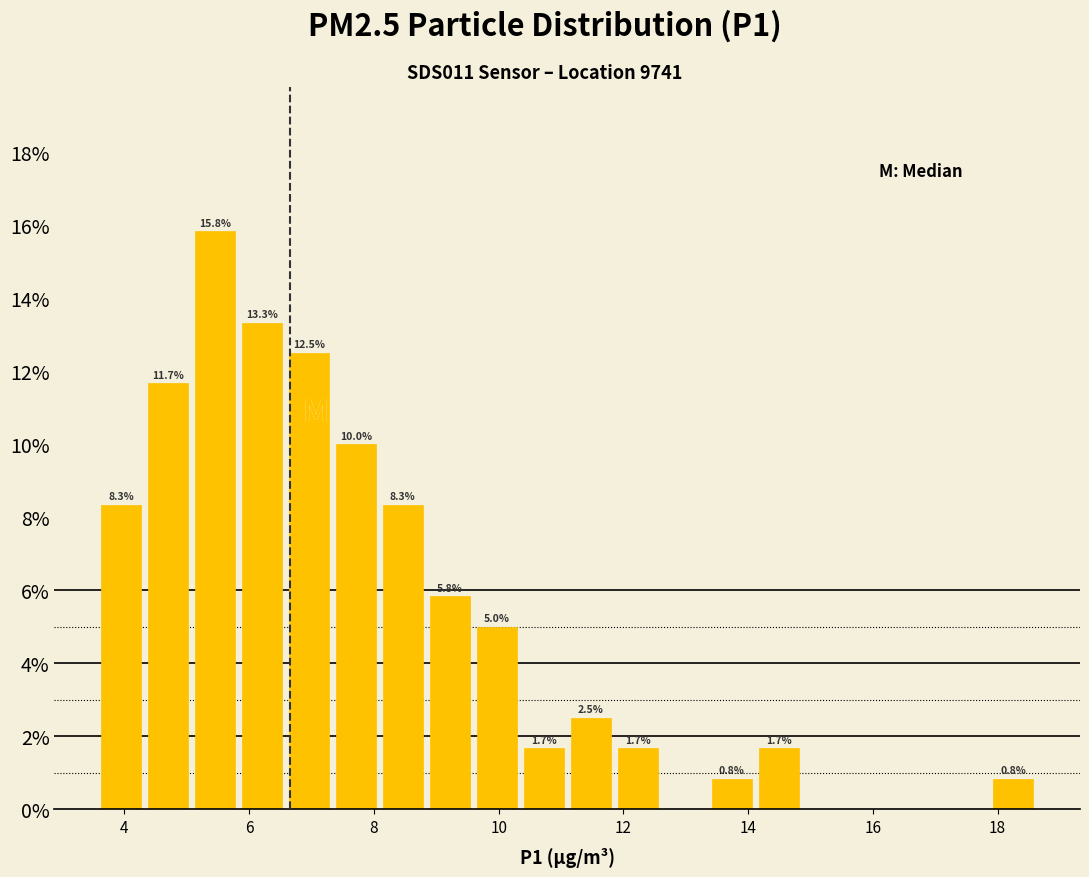

Read against the x-axis, roughly where is the centre of the tallest bar?

5.4